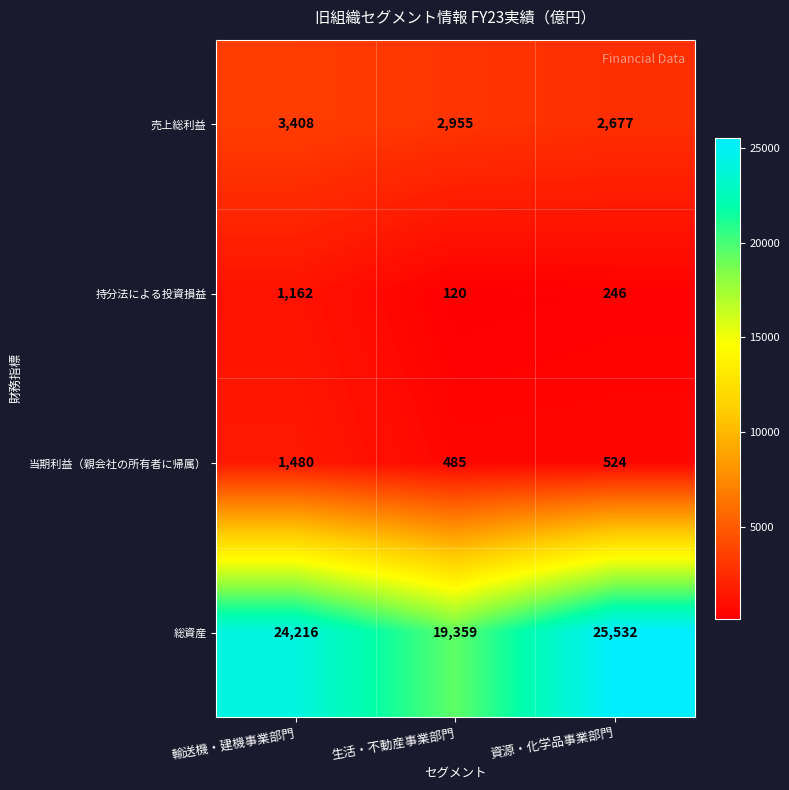

What is the maximum value for 総資産?

25532